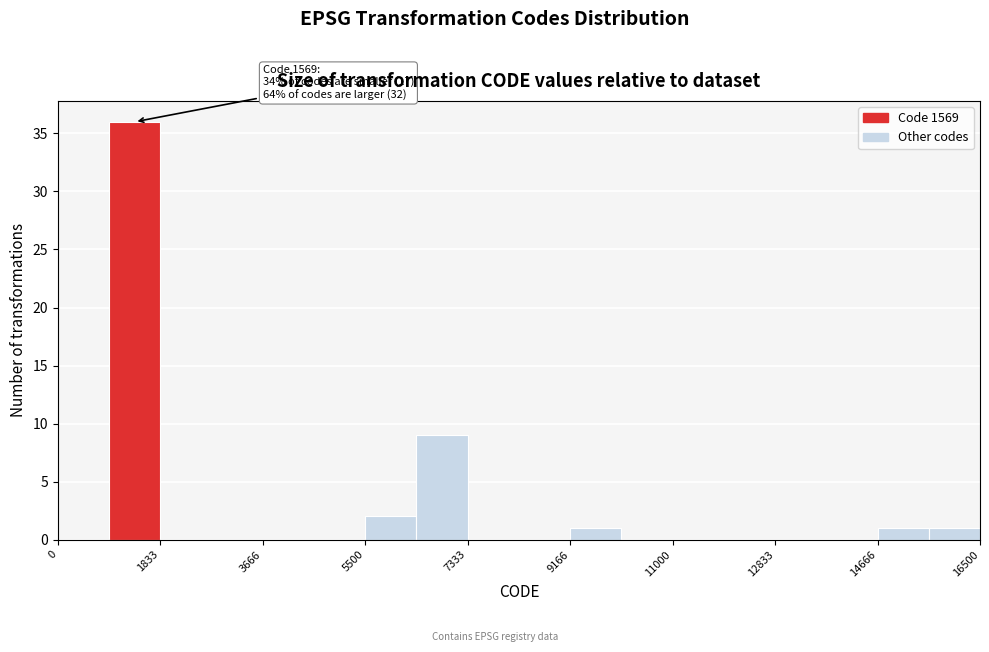

Over which range of the x-axis is the bar tallest?

1000 to 1800